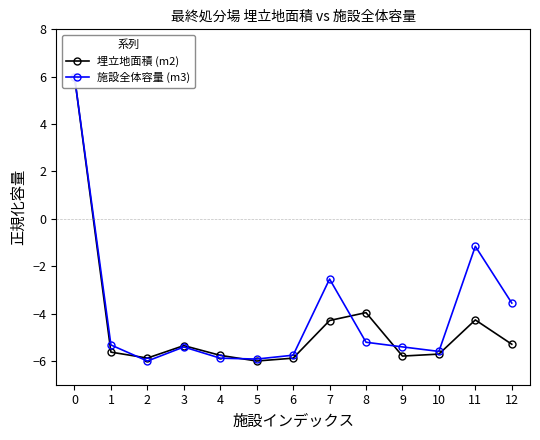

Where is 埋立地面積 (m2) nearest to the value 0?

8